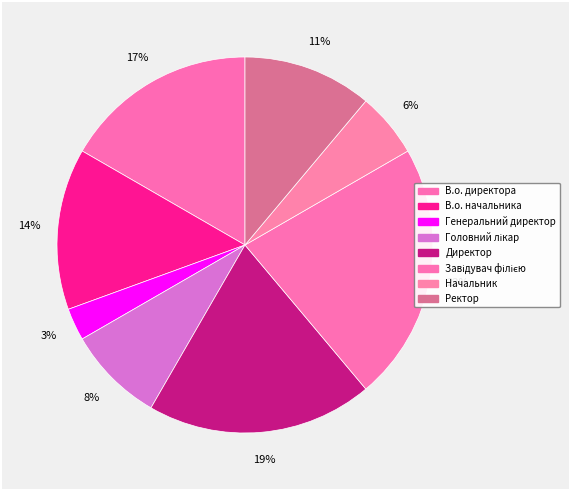

How many slices are in this pie chart?

8